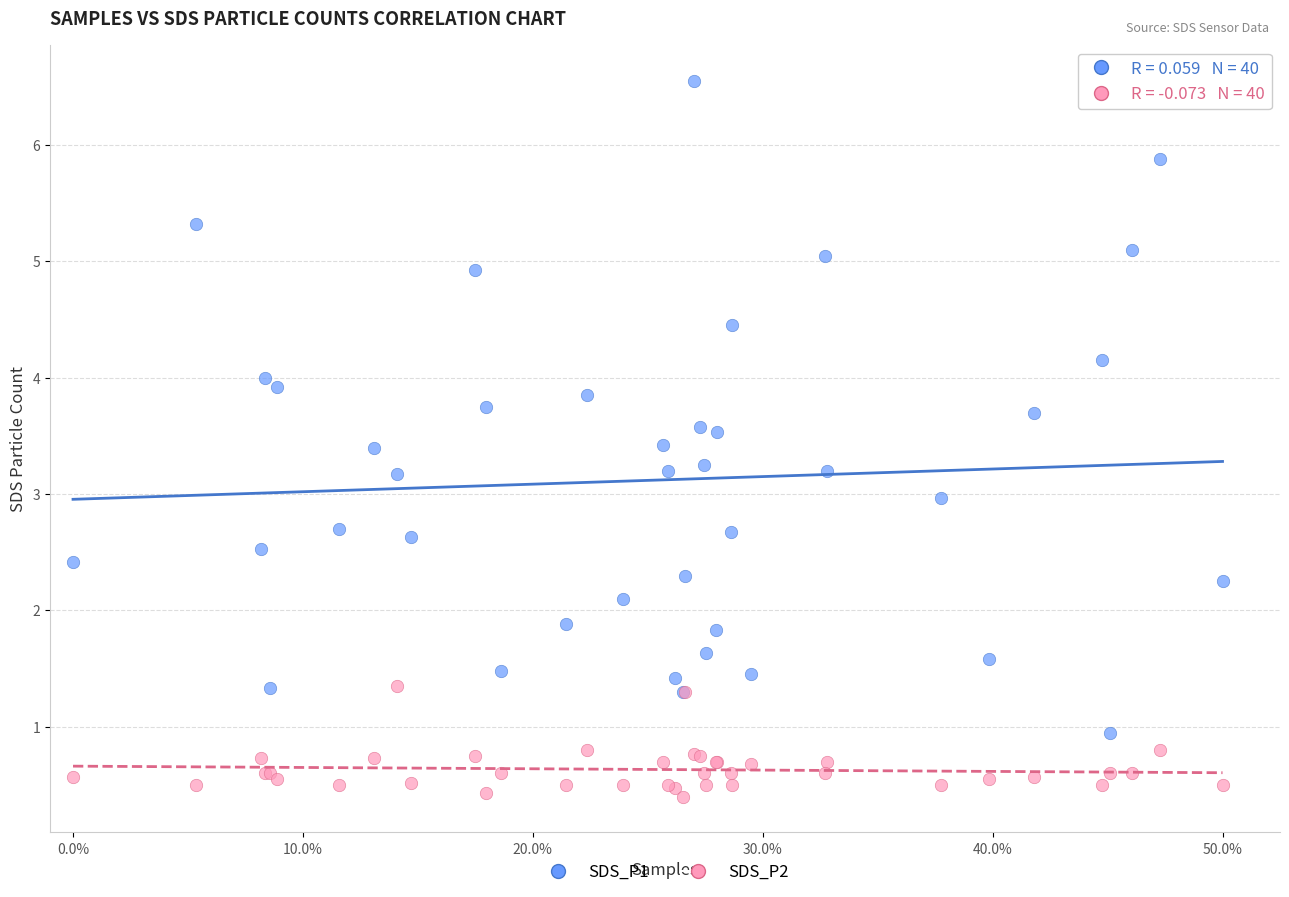

Which series reaches the maximum Y coordinate?

SDS_P1